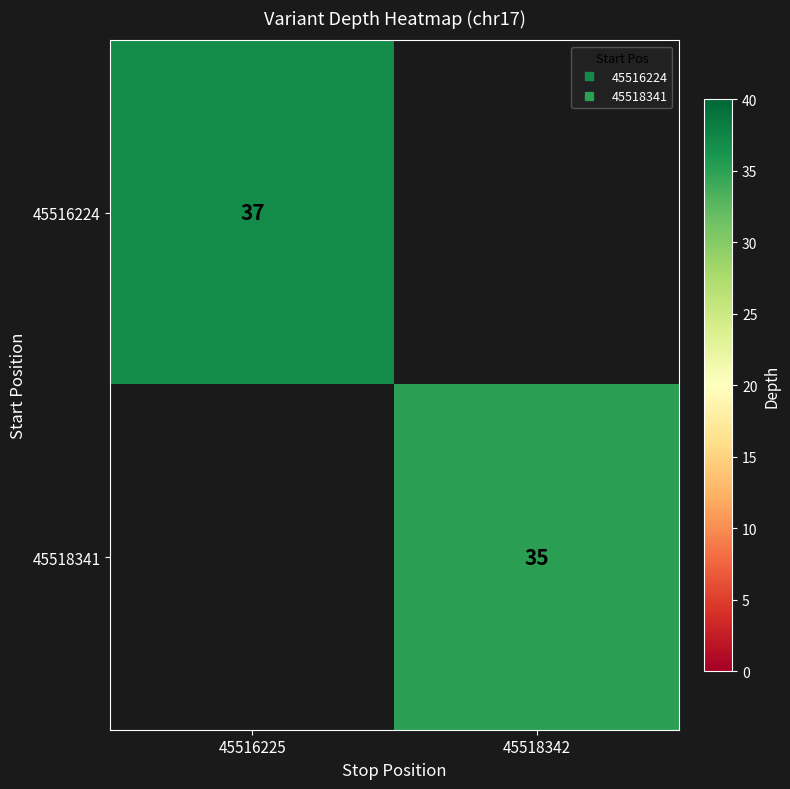

Count the number of categories in the chart.

2